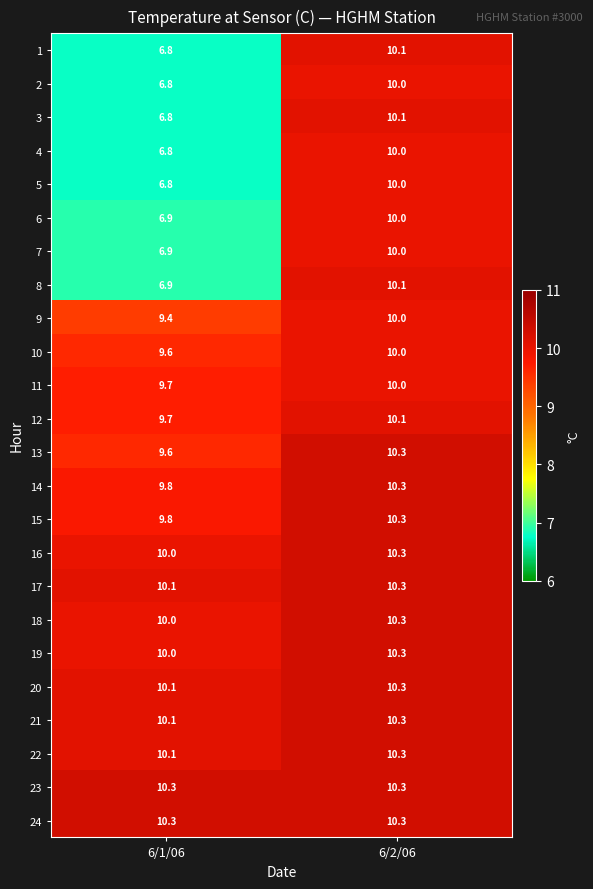

What is the minimum value shown in the chart?

6.8